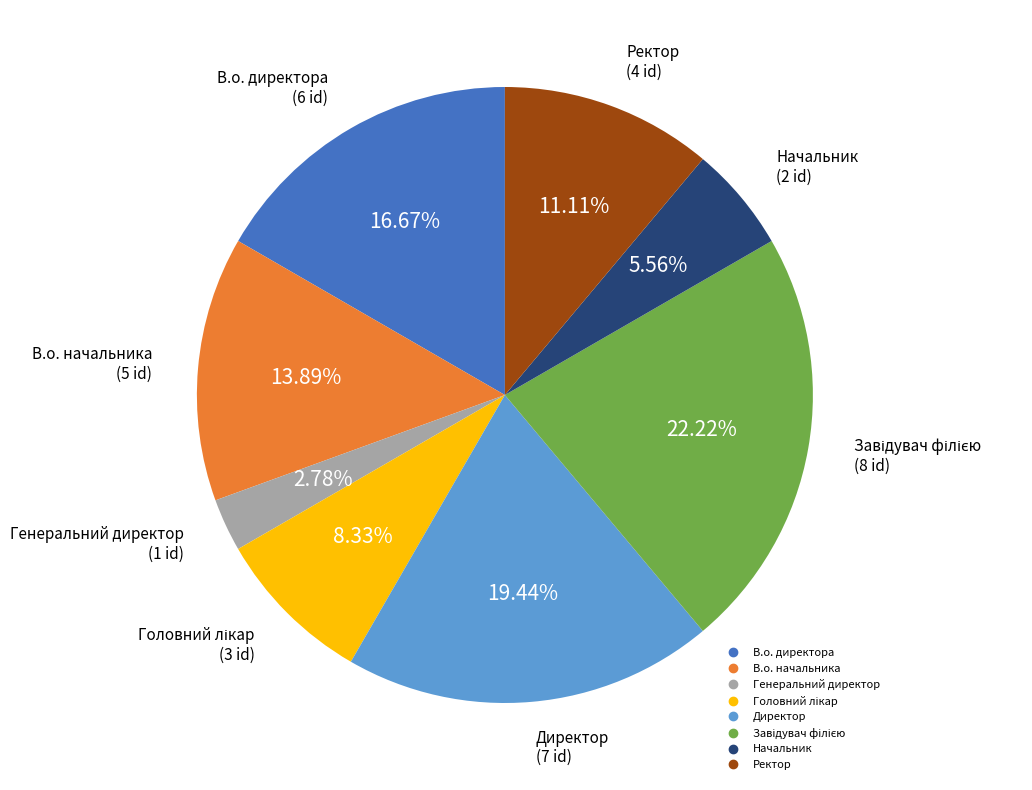

Combined, do В.о. директора and Генеральний директор account for over 50%?

No